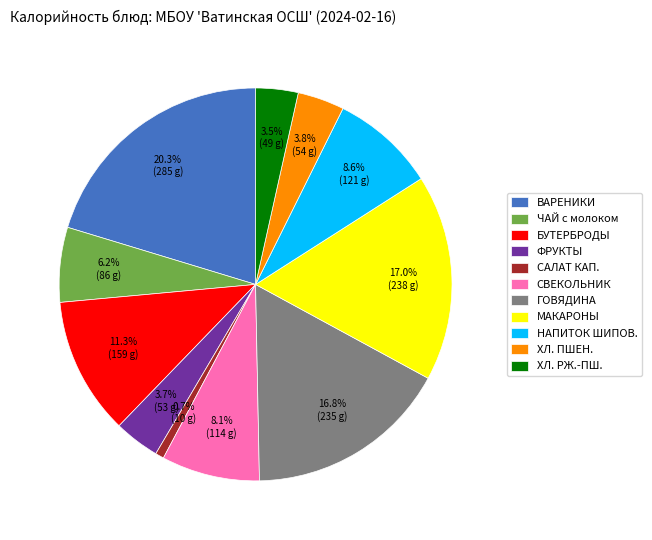

How much of the chart is everything except ГОВЯДИНА?

83.2%